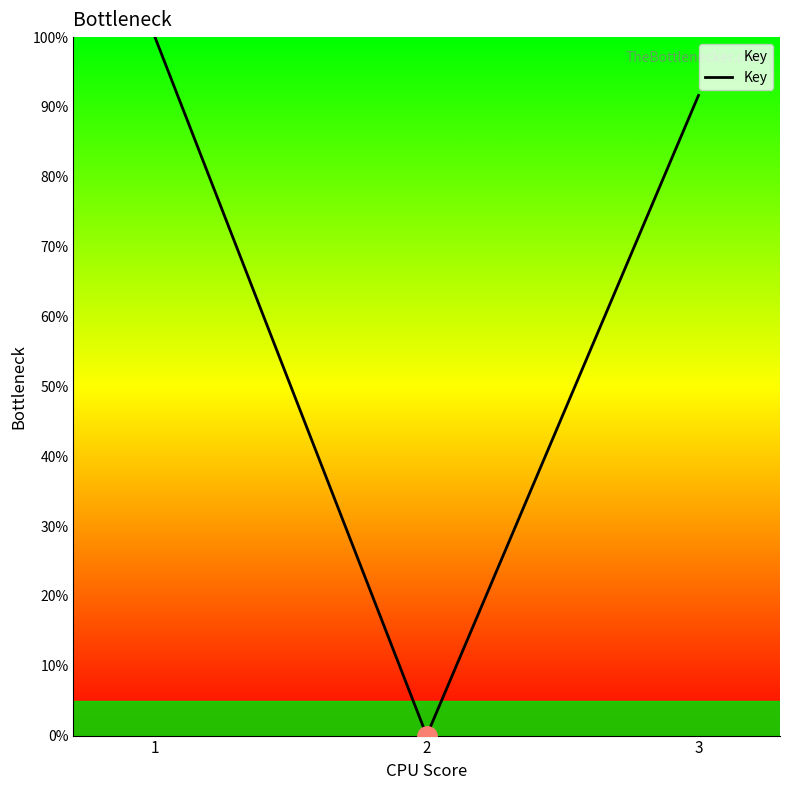

Where is the data nearest to the value 50?

3